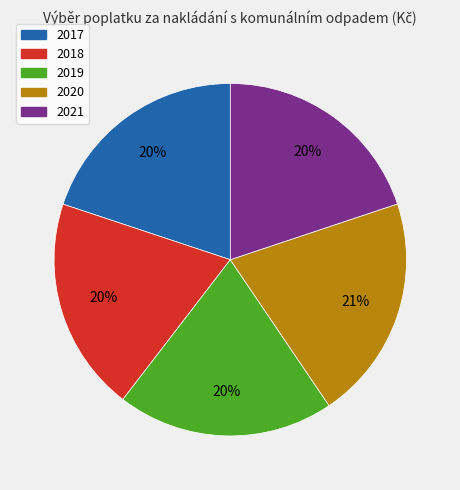

Do 2019 and 2018 together represent more than half of the pie?

No